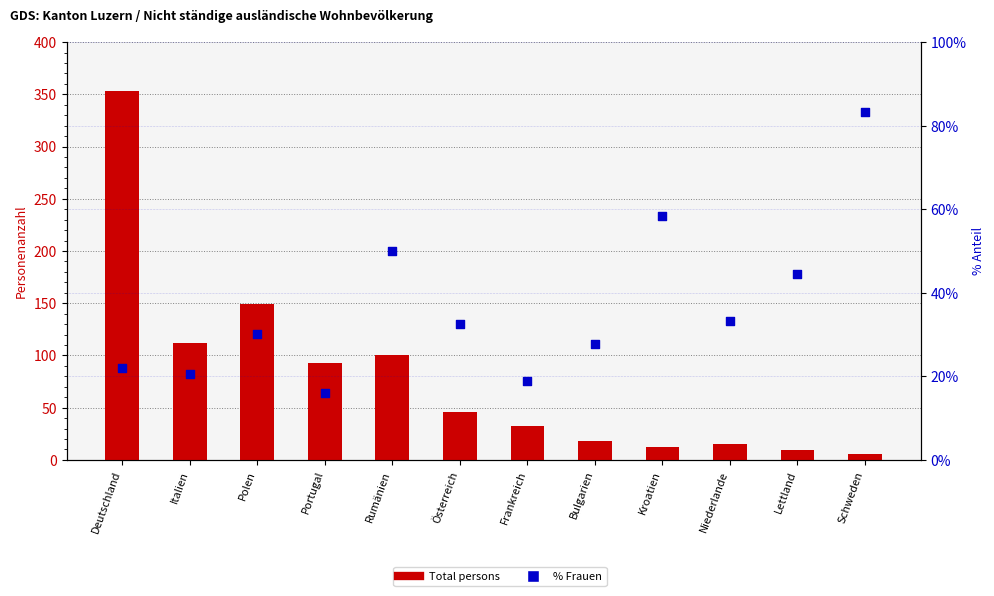

Which series reaches the minimum Y coordinate?

Total persons